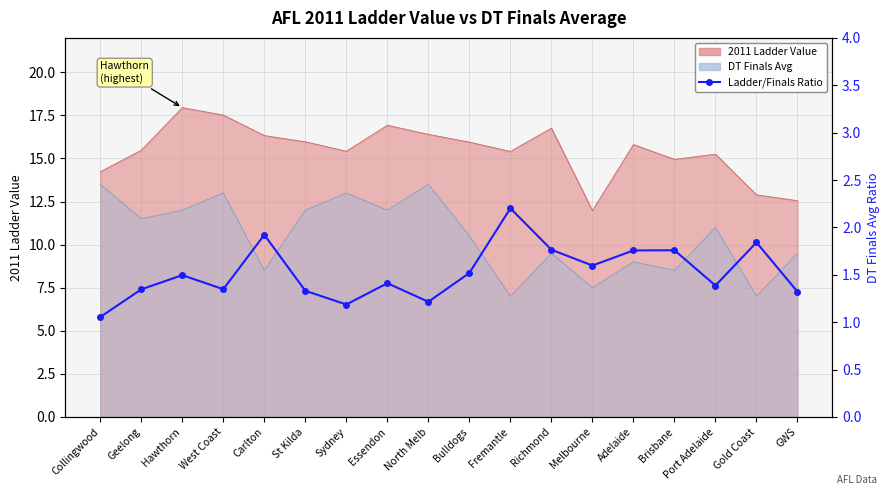

What is the label of the 10th point from the left?

Bulldogs